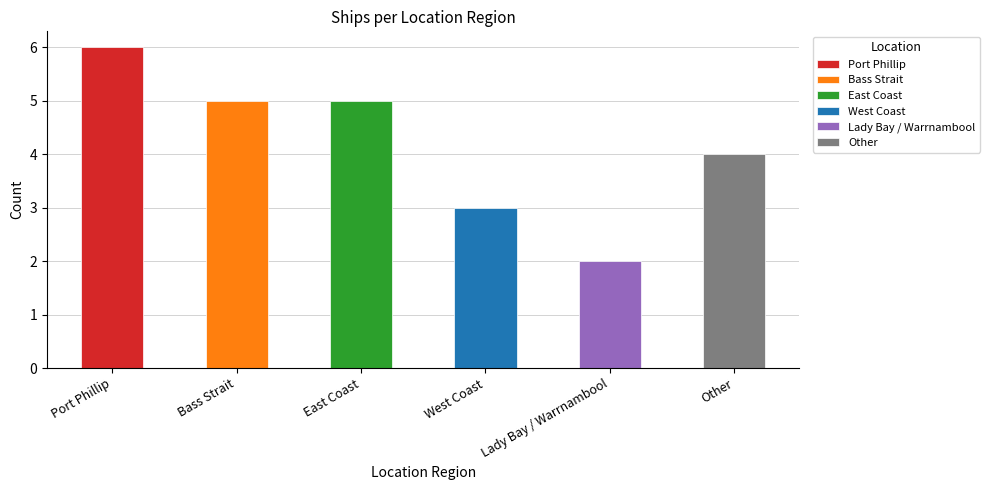

Reading left to right, what are all the values shown in this chart?

6	5	5	3	2	4